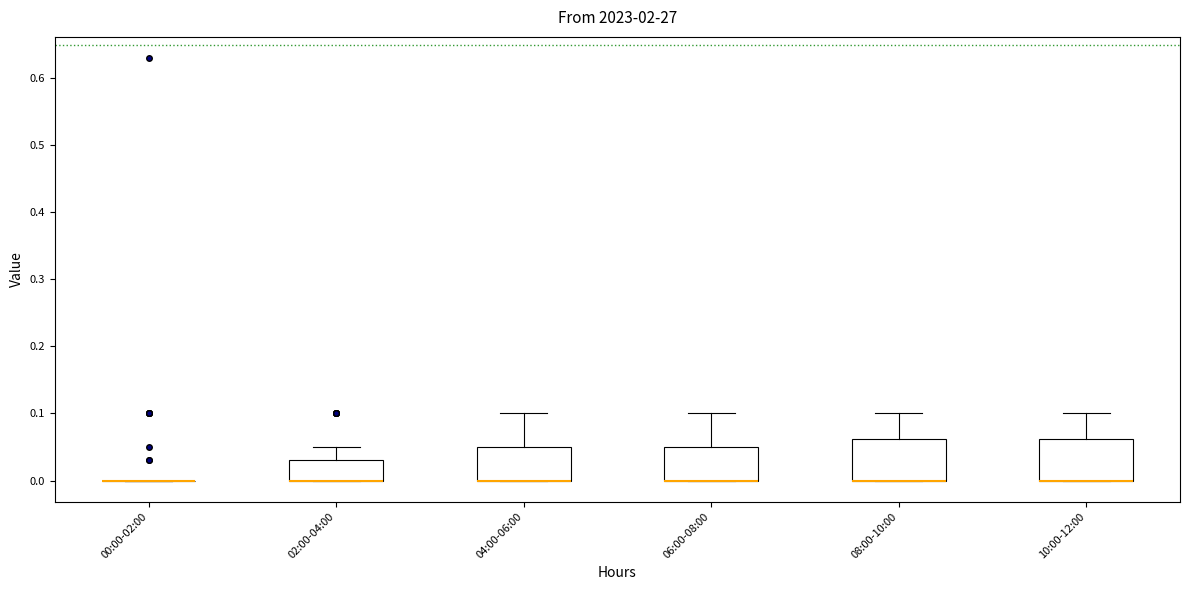

Reading left to right, transcribe this box plot: for each box, give where its median line is, the range the box spans, and where its two whiskers end, as read against the y-axis. The values are not printed on the chart, so give them approximately, as read against the axis.

00:00-02:00: box collapsed to a line at 0.00, whiskers 0.00 to 0.00
02:00-04:00: median 0.00 (drawn on the box's lower edge), box 0.00 to 0.03, whiskers 0.00 to 0.05
04:00-06:00: median 0.00 (drawn on the box's lower edge), box 0.00 to 0.05, whiskers 0.00 to 0.10
06:00-08:00: median 0.00 (drawn on the box's lower edge), box 0.00 to 0.05, whiskers 0.00 to 0.10
08:00-10:00: median 0.00 (drawn on the box's lower edge), box 0.00 to 0.06, whiskers 0.00 to 0.10
10:00-12:00: median 0.00 (drawn on the box's lower edge), box 0.00 to 0.06, whiskers 0.00 to 0.10